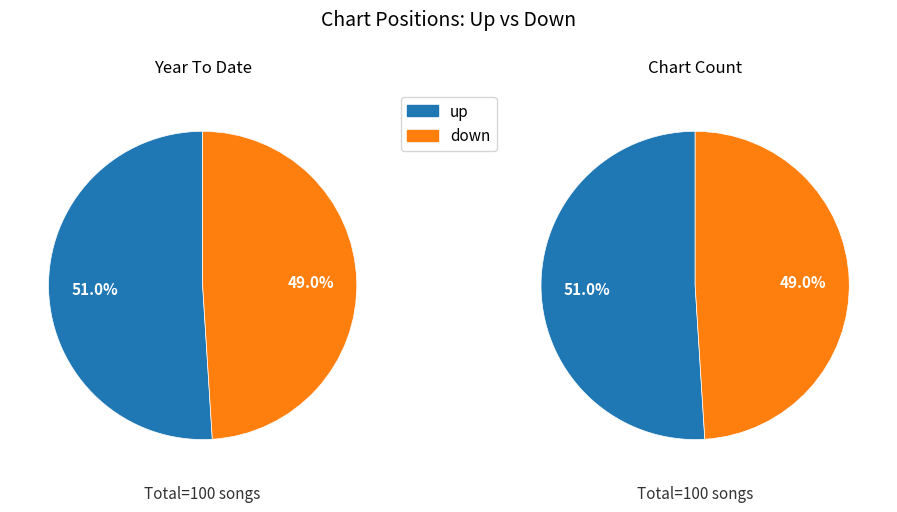

The down slice represents 49% of the pie. True or false?

True